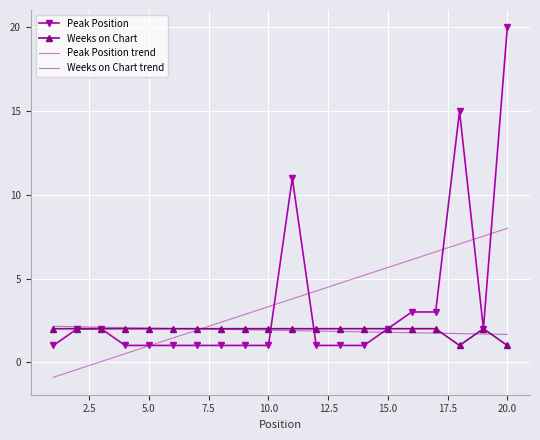

Which series has the widest spread of values?

Peak Position